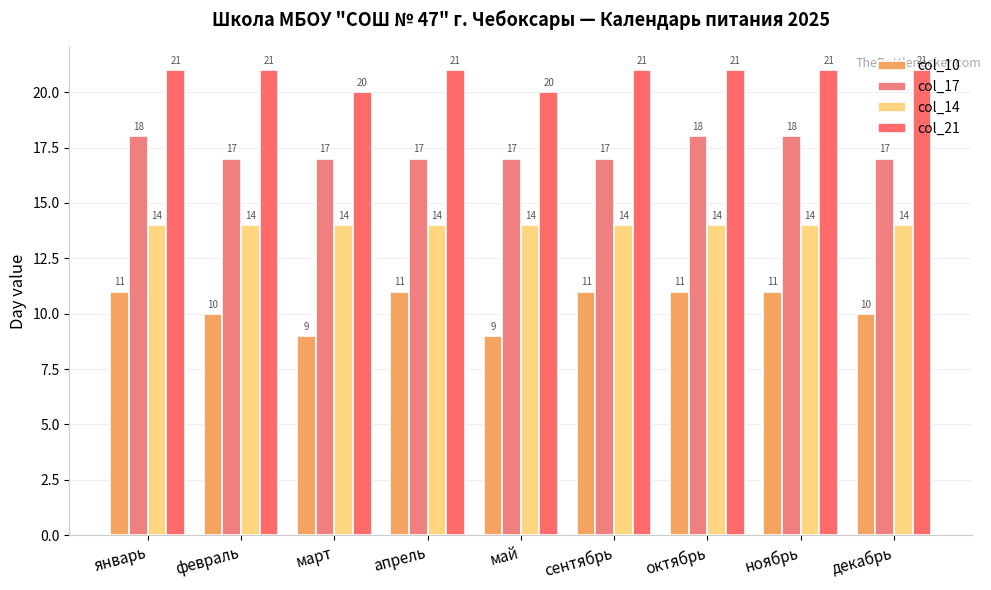

What are all the series names shown in the legend?

col_10, col_17, col_14, col_21